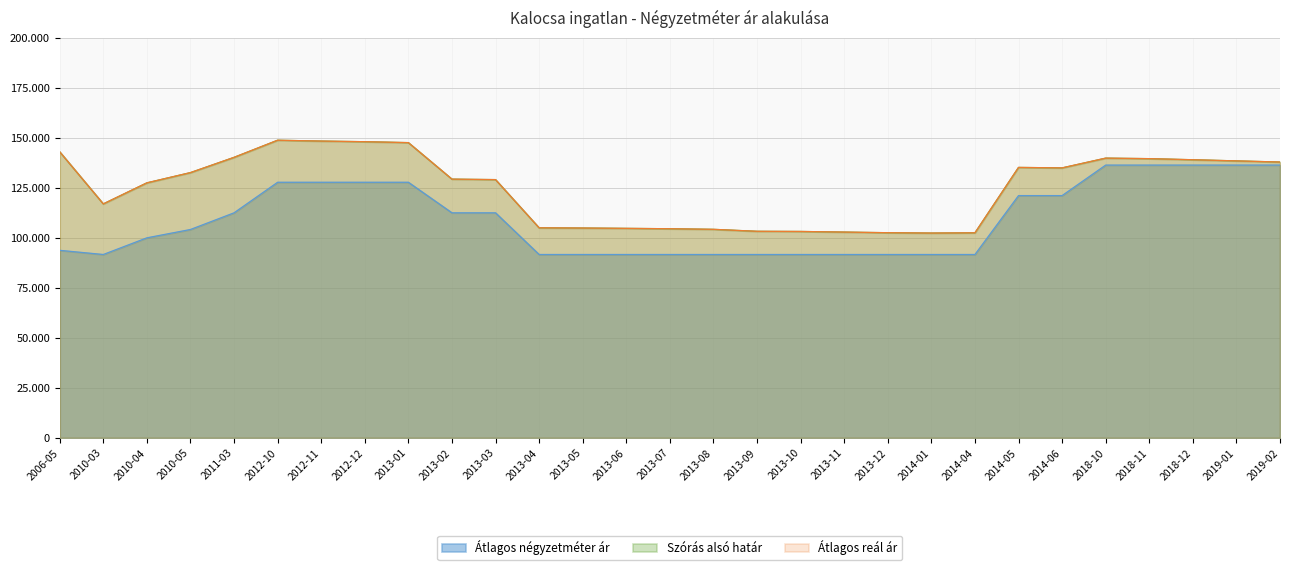

True or false: Szórás alsó határ and Átlagos négyzetméter ár cross at least once.

False